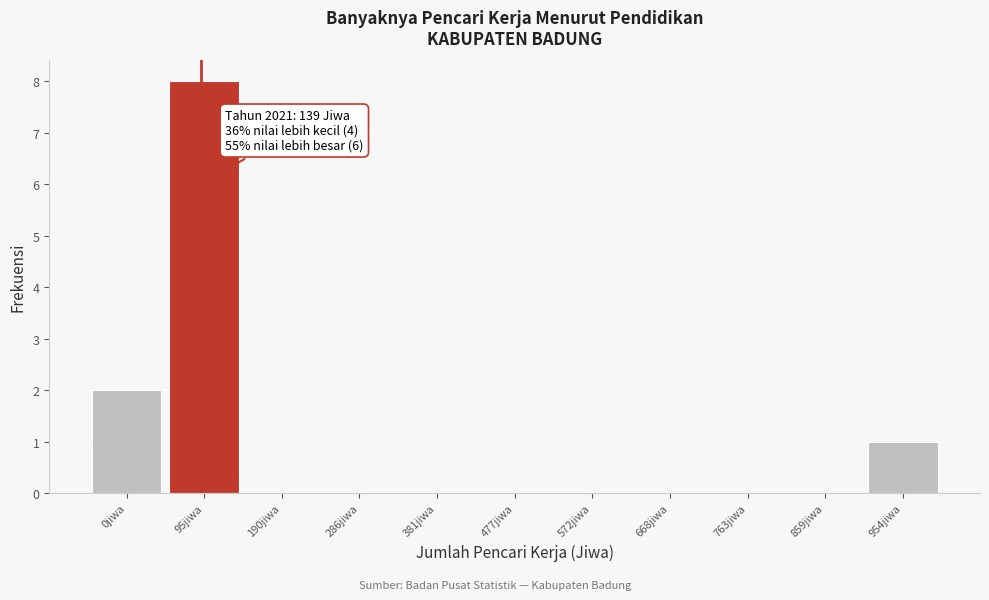

Reading right to left, list all the values displayed in this chart.

954jiwa=1	859jiwa=0	763jiwa=0	668jiwa=0	572jiwa=0	477jiwa=0	381jiwa=0	286jiwa=0	190jiwa=0	95jiwa=8	0jiwa=2